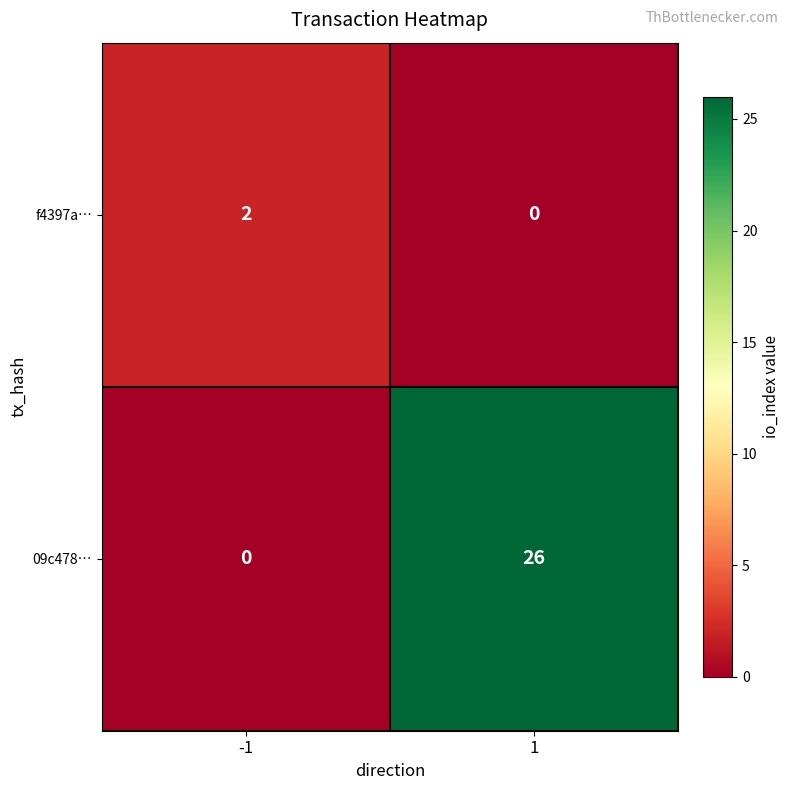

Is it true that f4397a… equals 1 at -1?

False